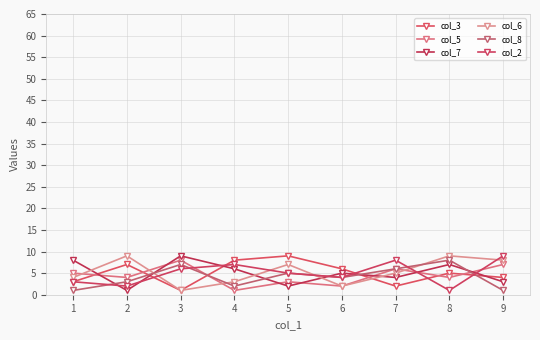

At which label does col_7 first exceed 5?

1